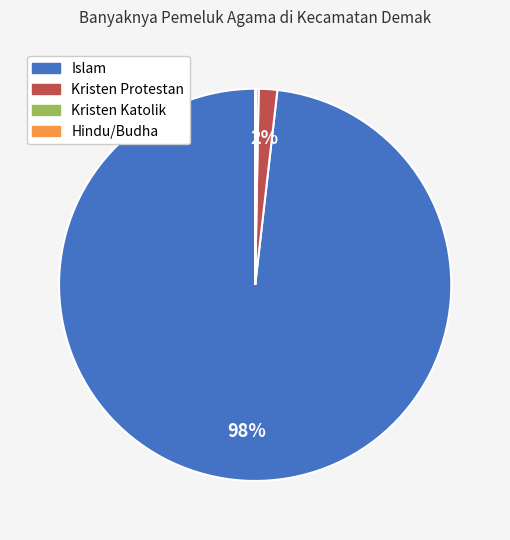

To the nearest percent, what is the difference between the largest and smallest slice percentages?

98%